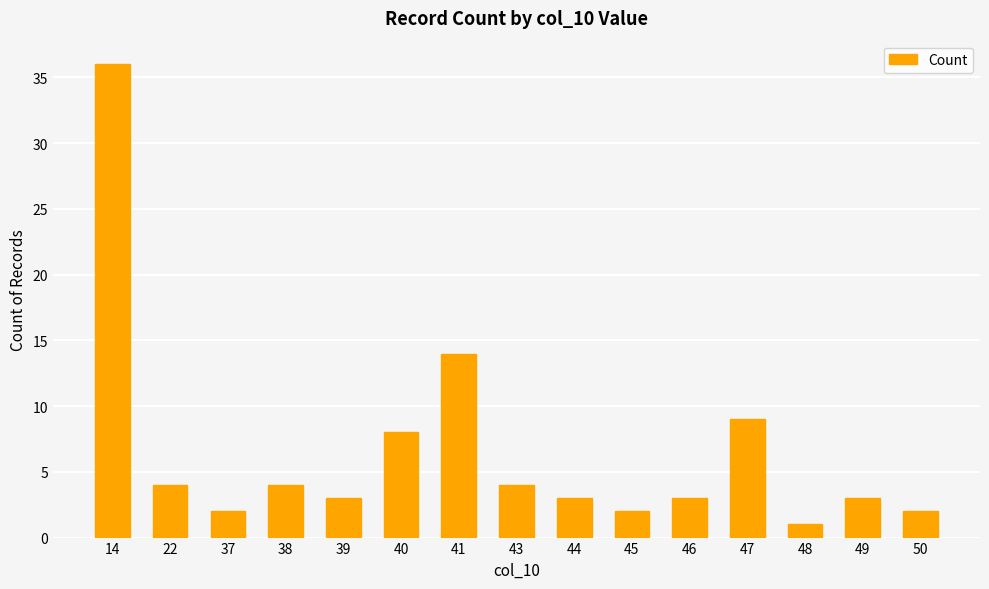

Reading left to right, extract all data points from this chart.

14=36	22=4	37=2	38=4	39=3	40=8	41=14	43=4	44=3	45=2	46=3	47=9	48=1	49=3	50=2